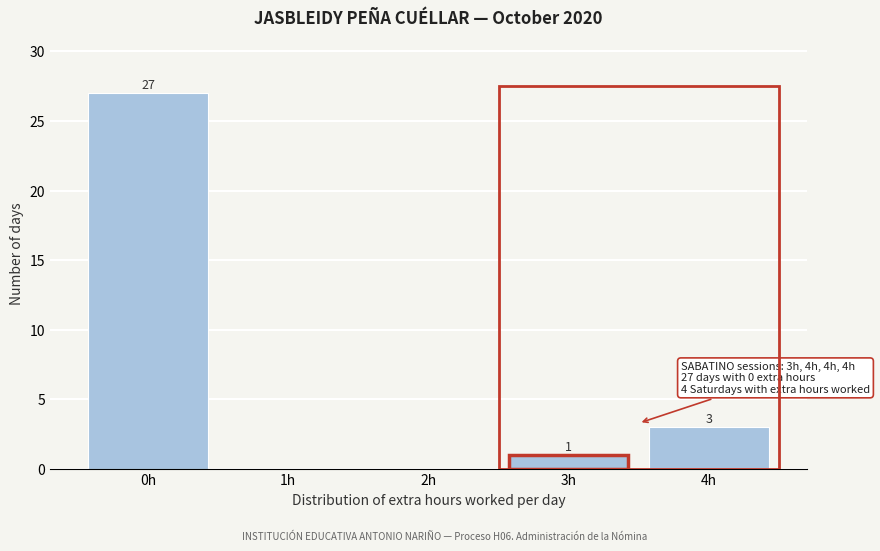

Reading left to right, transcribe all the data shown in this chart.

0h=27	1h=0	2h=0	3h=1	4h=3